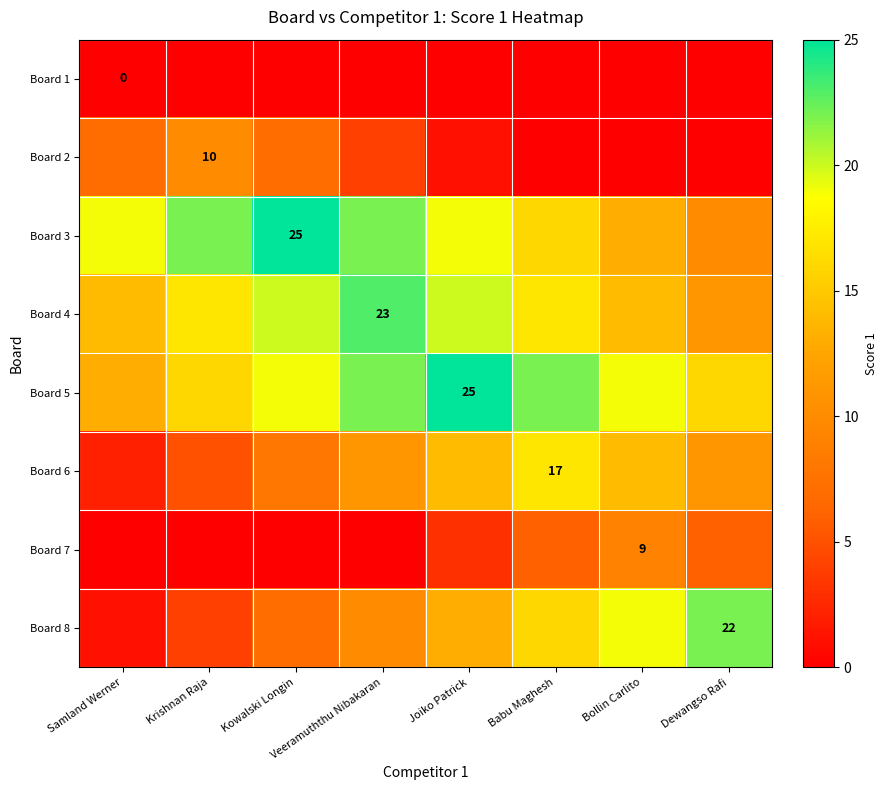

How many categories are shown in the chart?

8